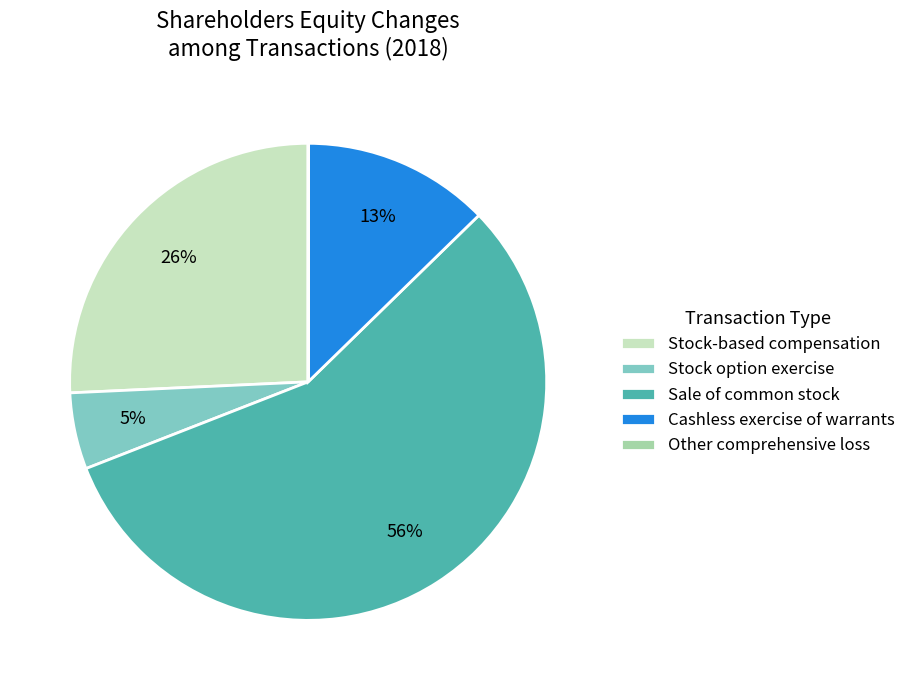

Which slice represents more than half of the pie?

Sale of common stock